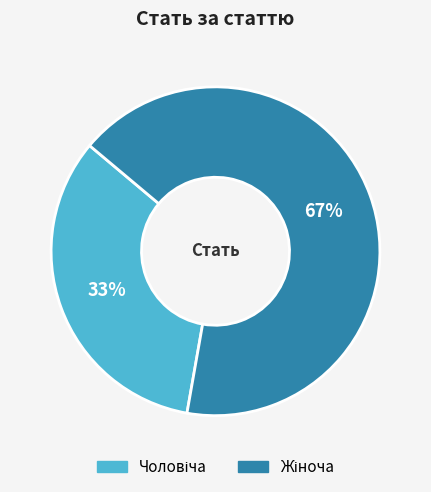

How many slices are in this pie chart?

2